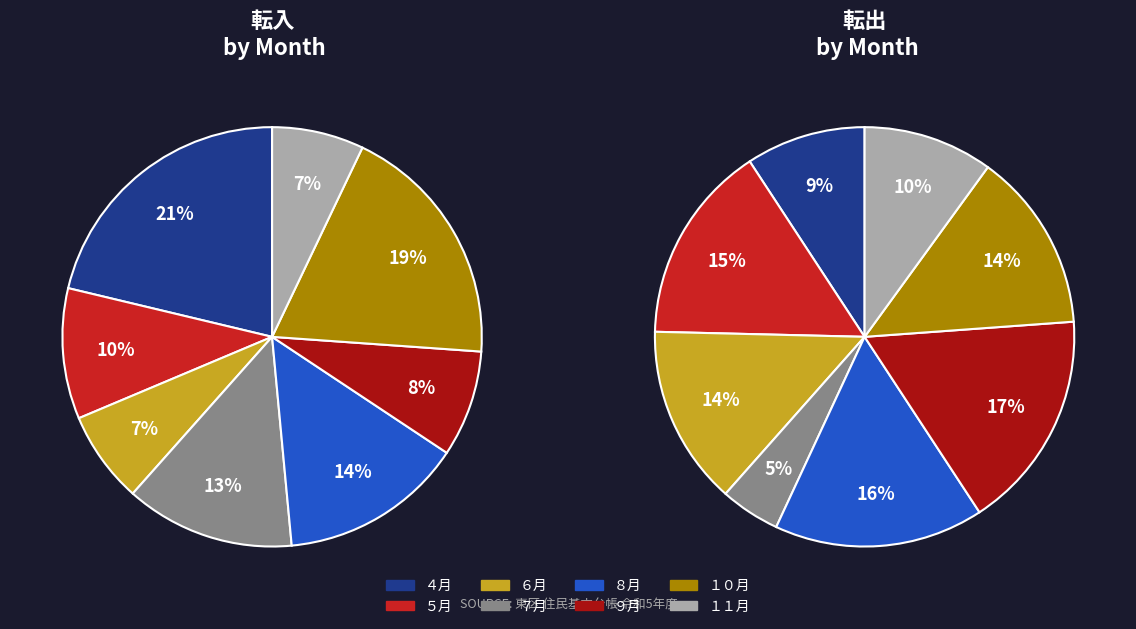

Is there any slice that represents more than half of the pie?

No